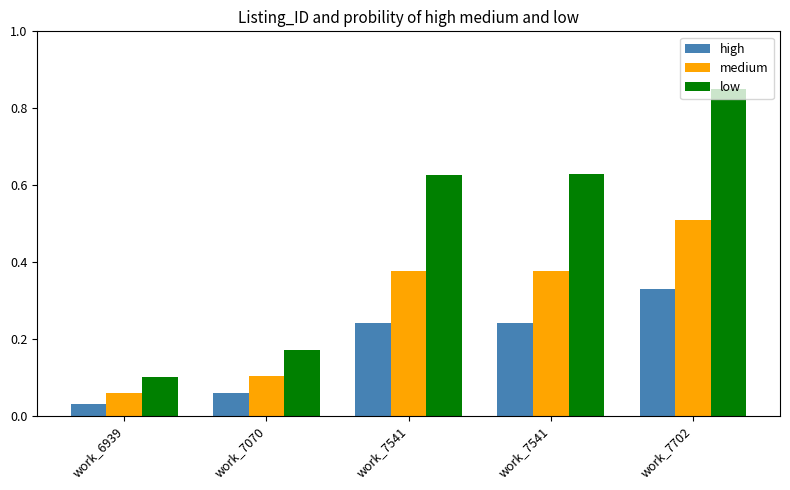

How many bars are there in each group?

3